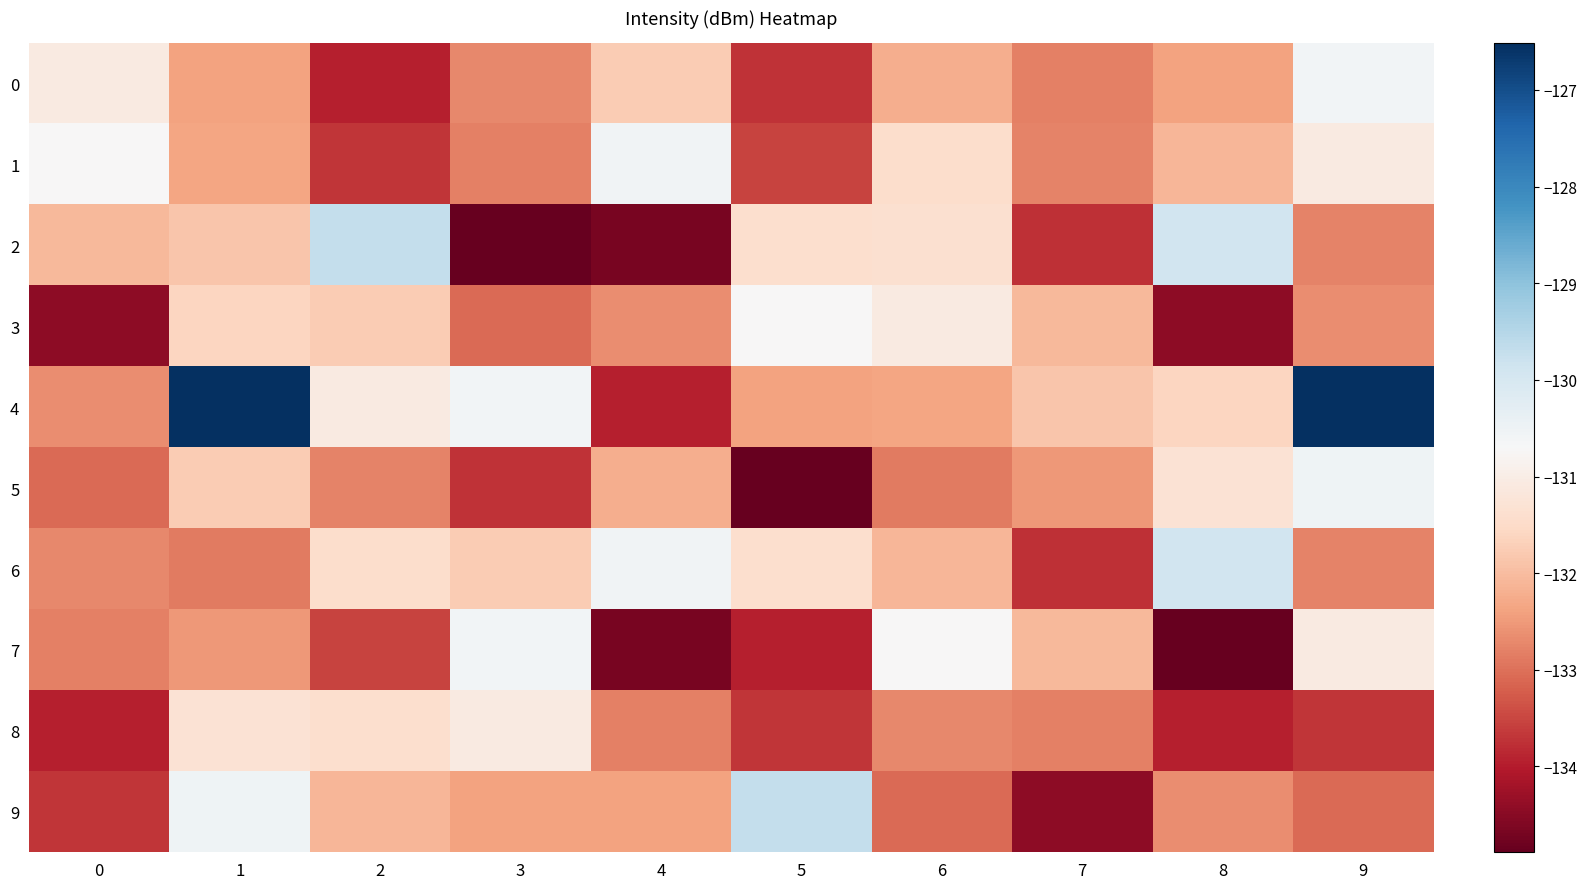

Which series has the largest range (max minus min)?

4